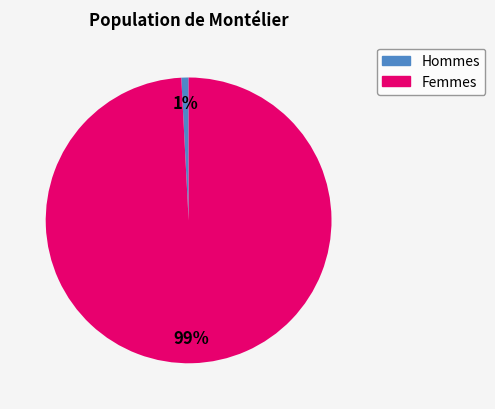

To the nearest percent, what is the average slice percentage?

50%